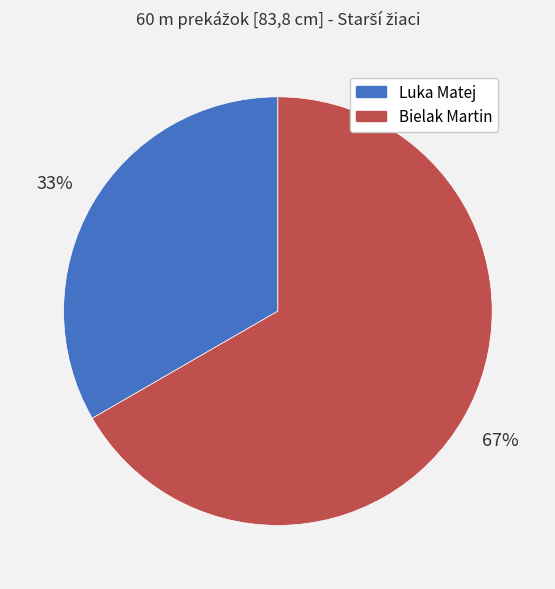

Does Luka Matej account for over 50% of the chart?

No